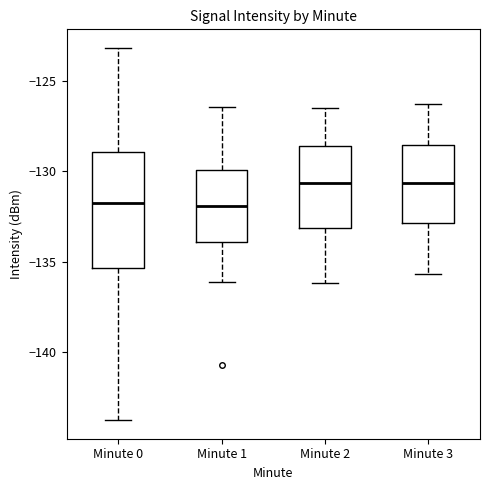

Reading left to right, read every box against the y-axis: the position of its median line, the range the box covers, and the ends of its whiskers. The values are not printed on the chart, so give them approximately, as read against the axis.

Minute 0: median -132.0, box -135.5 to -129.0, whiskers -144.0 to -123.0
Minute 1: median -132.0, box -134.0 to -130.0, whiskers -136.0 to -126.5
Minute 2: median -130.5, box -133.0 to -128.5, whiskers -136.0 to -126.5
Minute 3: median -130.5, box -133.0 to -128.5, whiskers -135.5 to -126.5